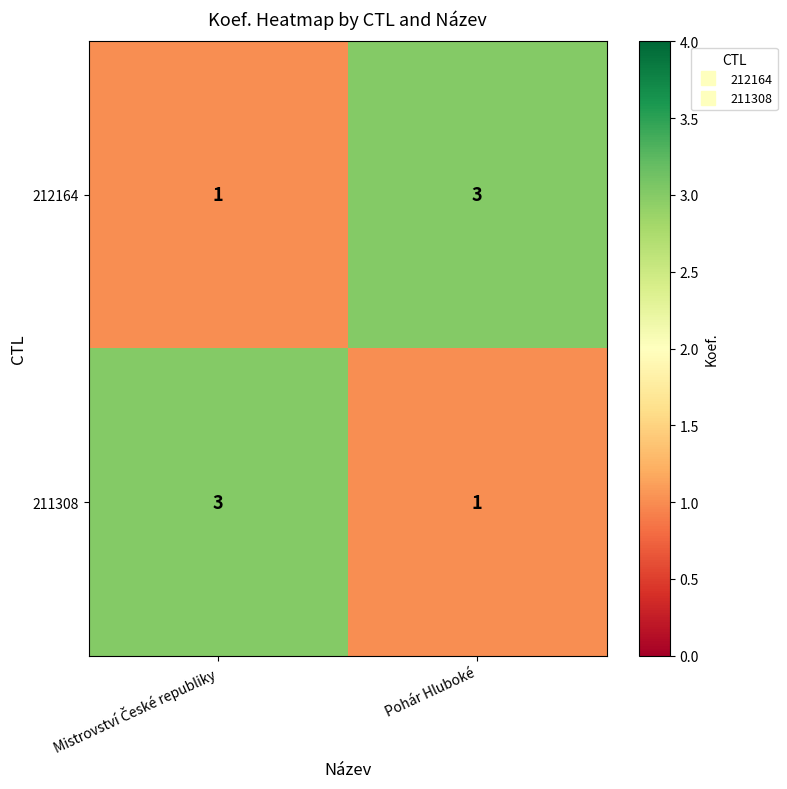

Is it true that 212164 equals 5 at Pohár Hluboké?

False